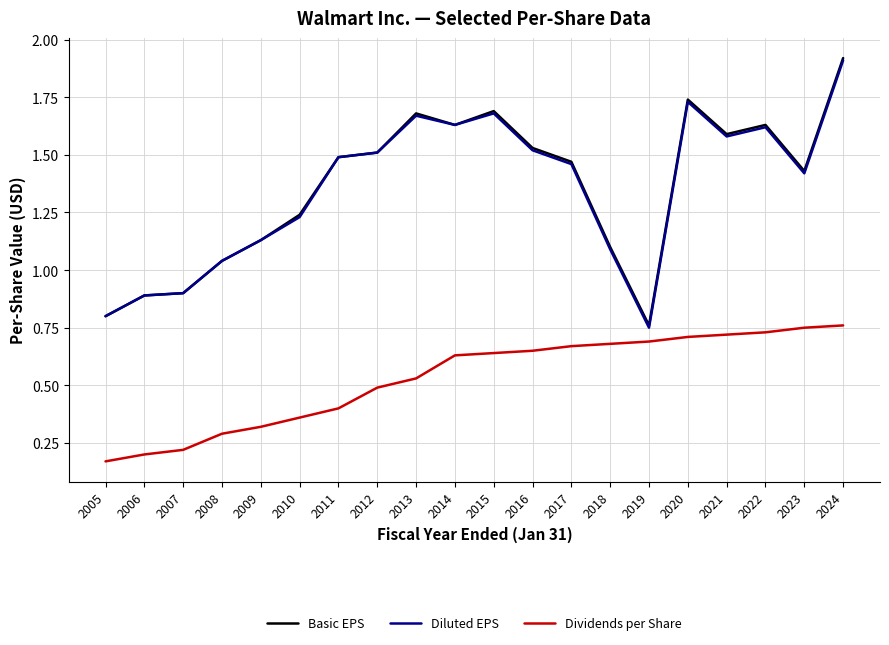

What is the total value across all series at 2010?

2.8